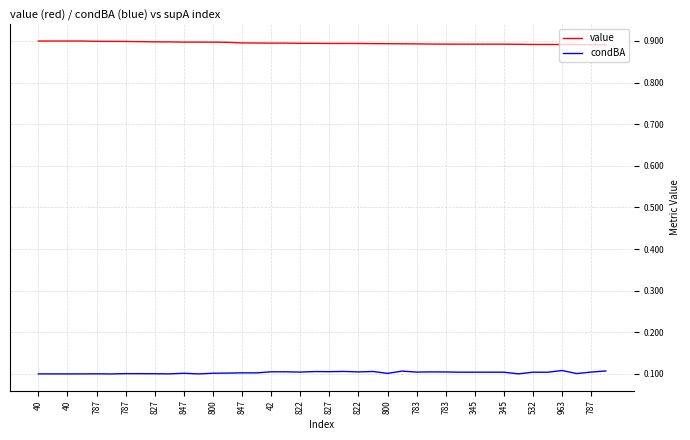

Rank the series by their maximum value, from highest to lowest.

value, condBA